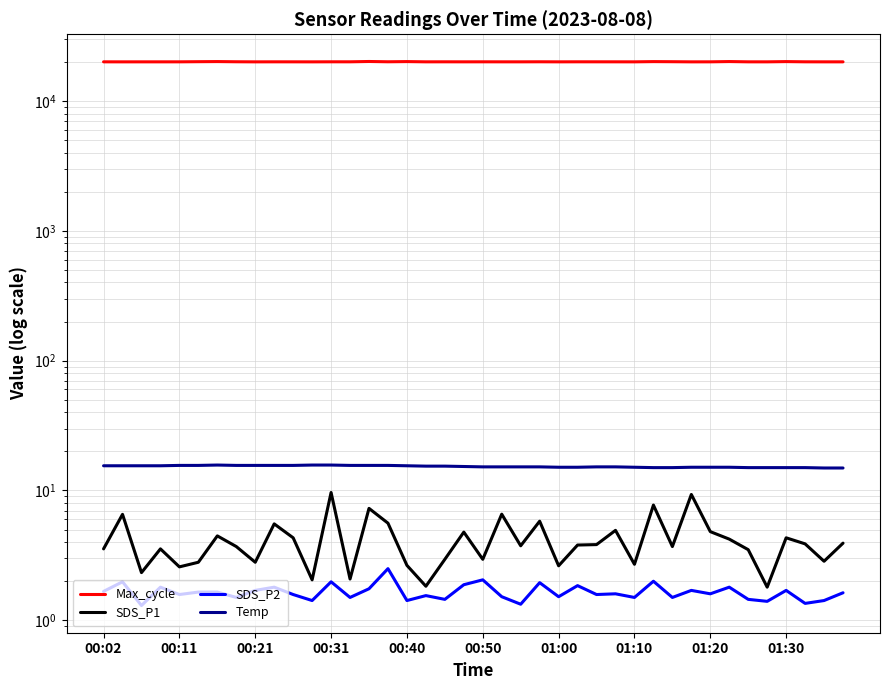

What is the highest value of the SDS_P1 series?

9.7